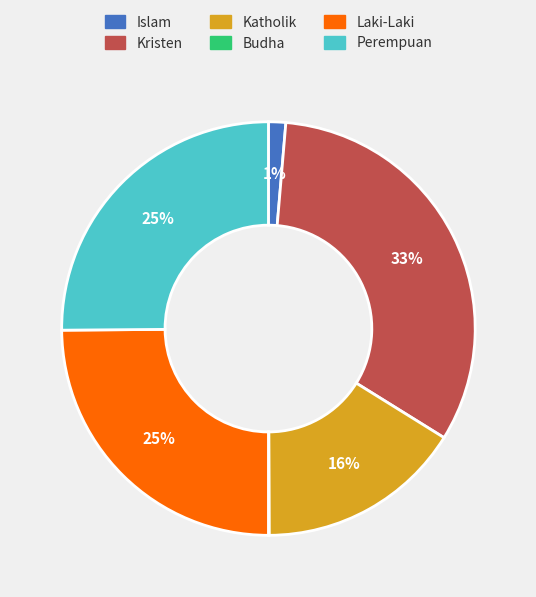

Is it true that Kristen is 33% of the pie?

True